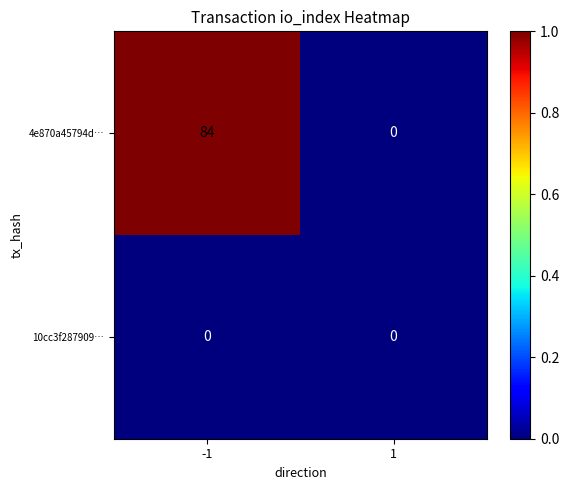

Rank the series by their maximum value, from lowest to highest.

10cc3f287909…, 4e870a45794d…